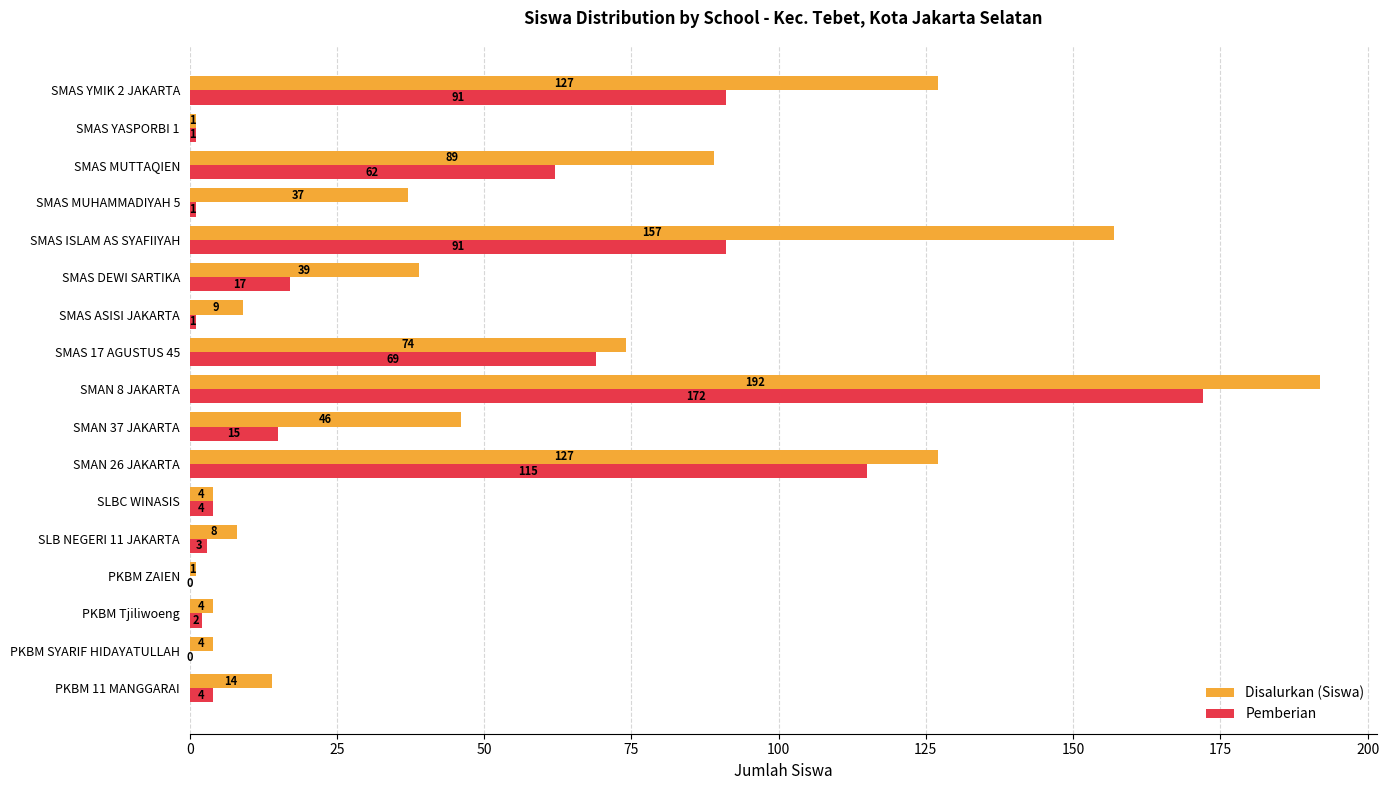

What is the greatest value displayed?

192